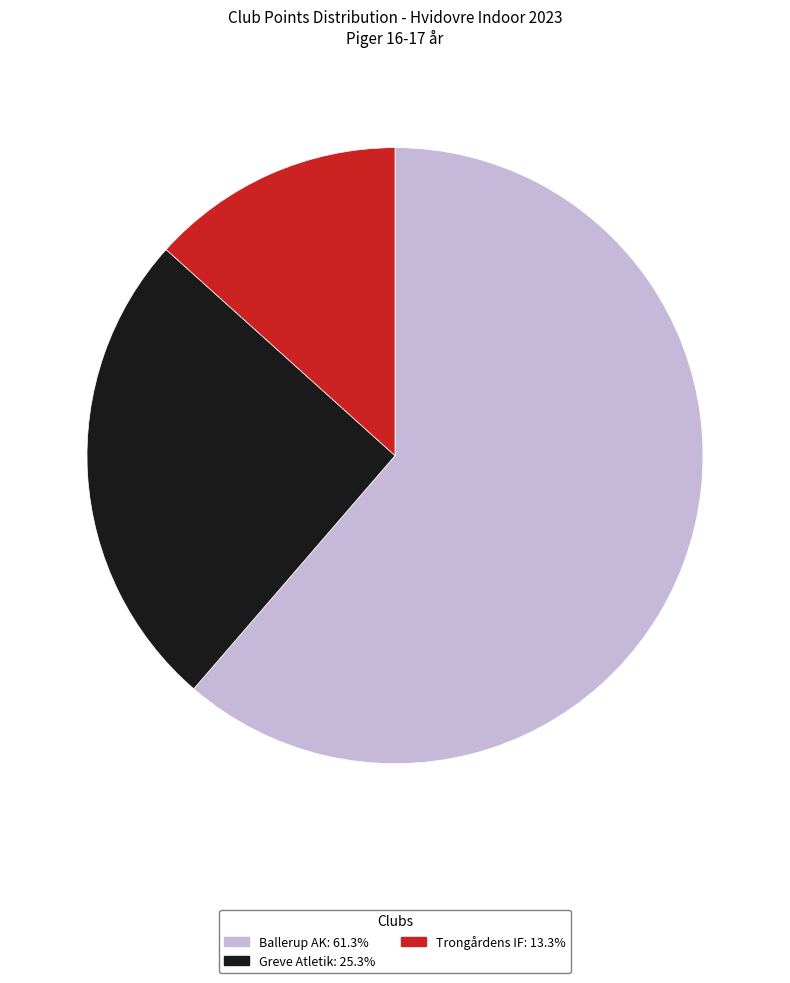

What is the ratio of the value at Greve Atletik to the value at Ballerup AK?

0.4